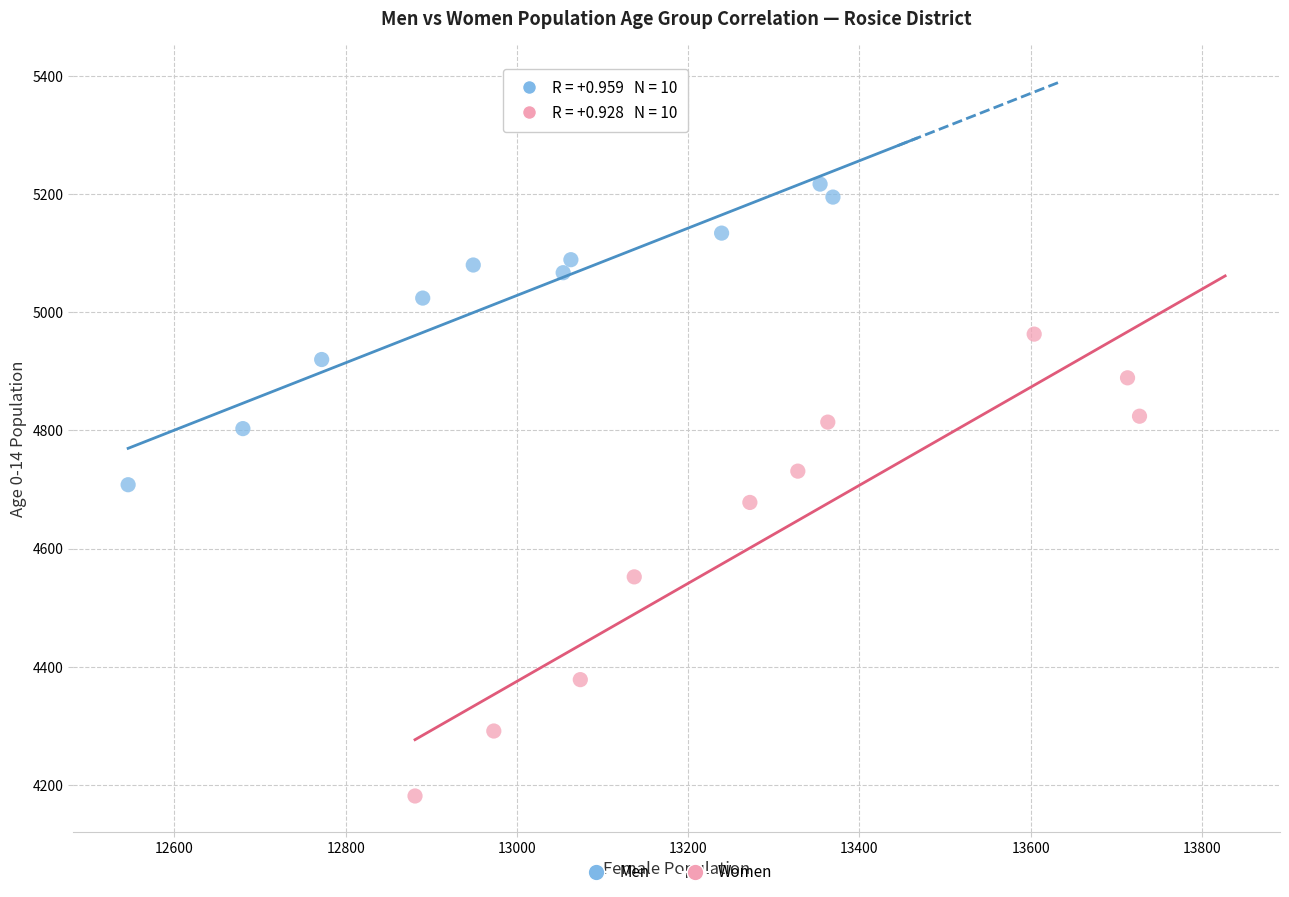

Which series contains the highest Y value?

Men